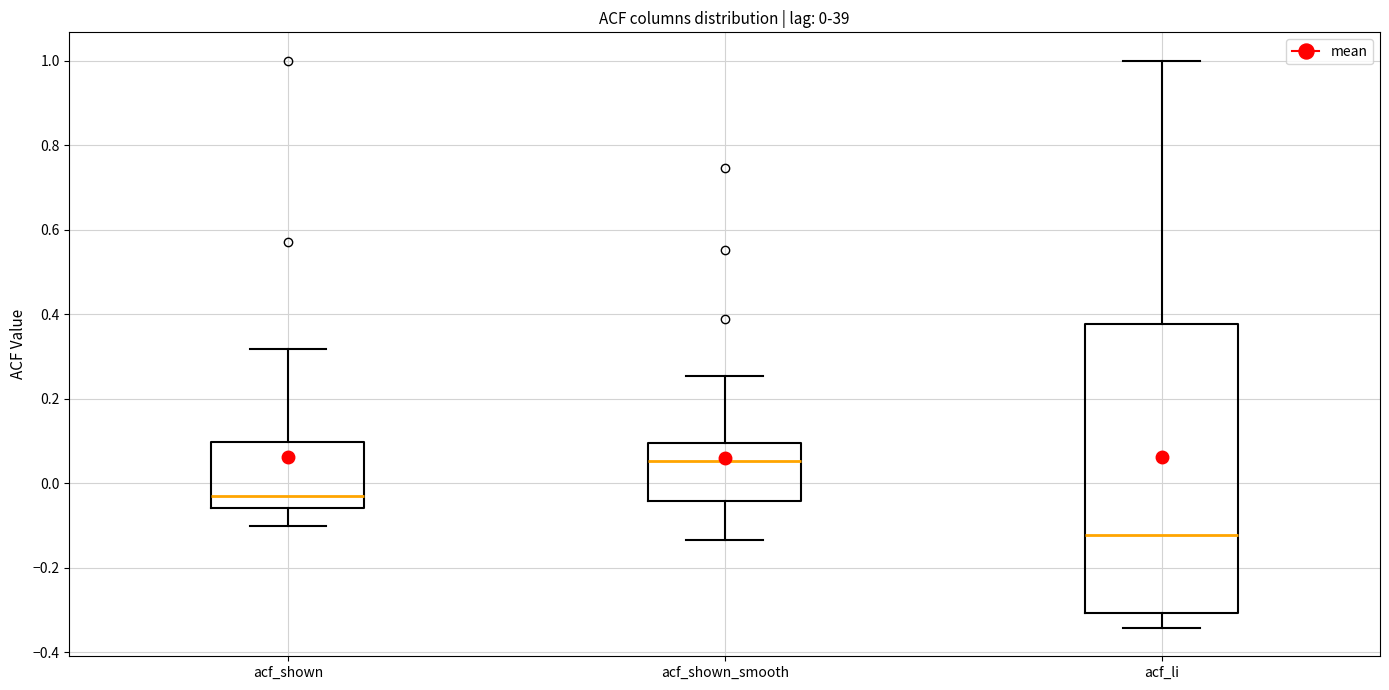

Which box has the lowest median line?

acf_li